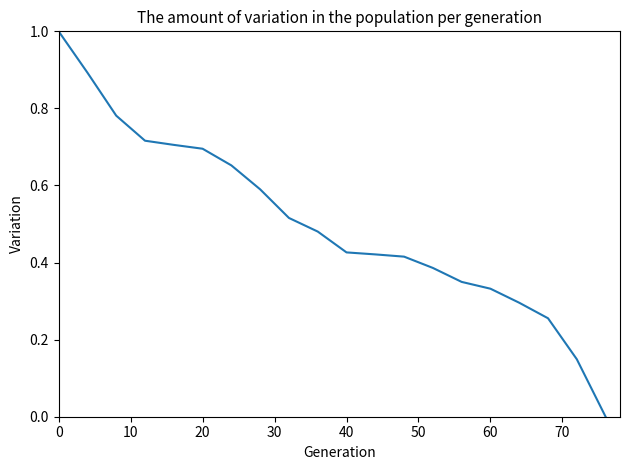

What is the difference between the maximum and minimum values?

1.0